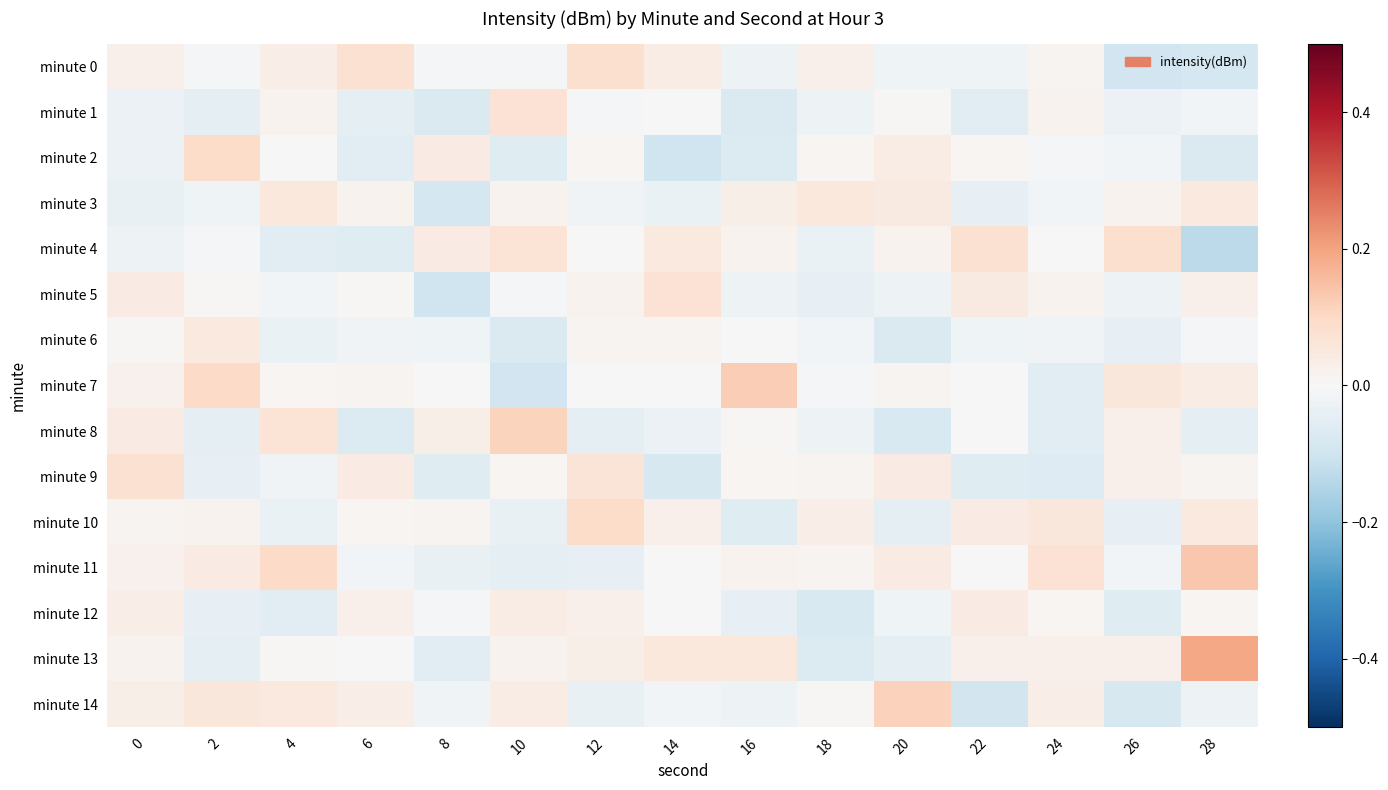

At 20, list the series in order from smallest to largest.

minute 8, minute 6, minute 10, minute 13, minute 5, minute 0, minute 12, minute 1, minute 7, minute 4, minute 2, minute 9, minute 11, minute 3, minute 14